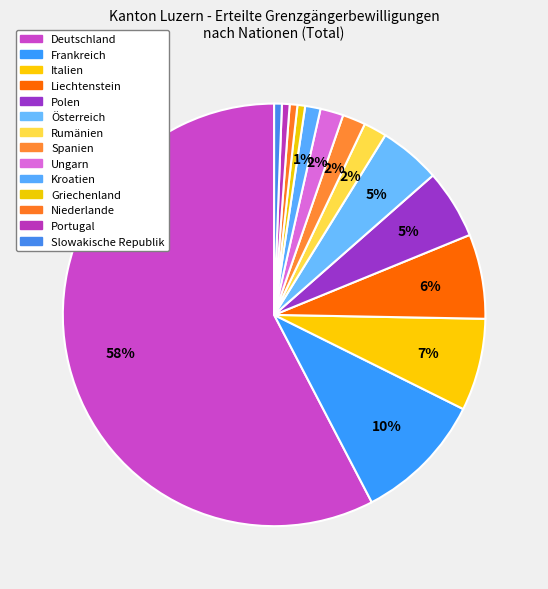

Approximately how many times larger is the value at Deutschland compared to Österreich?

12.2